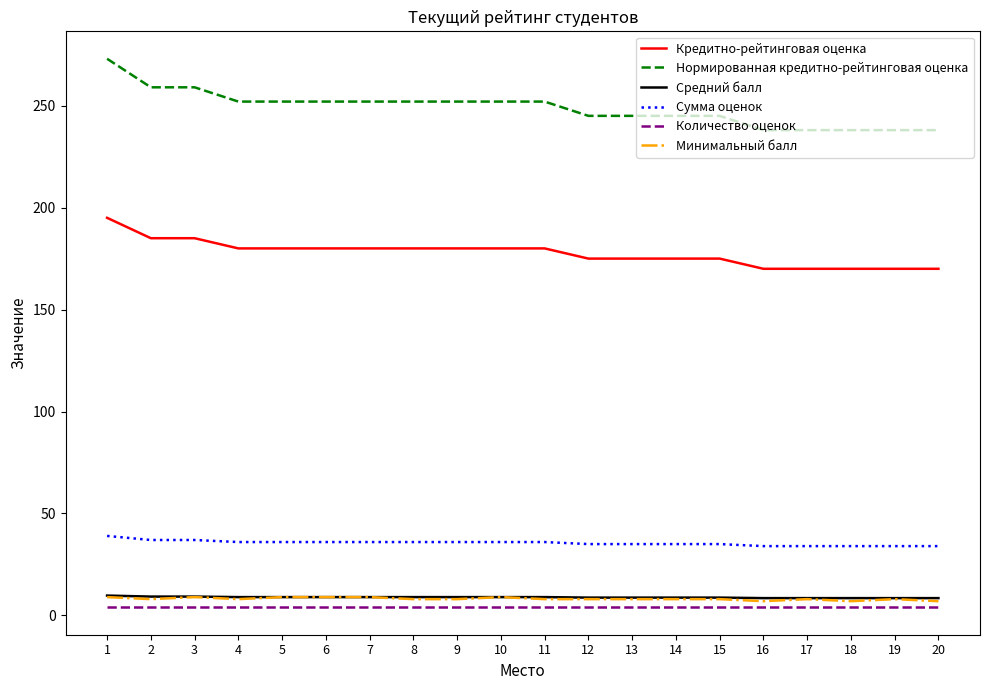

Which series has the largest range (max minus min)?

Нормированная кредитно-рейтинговая оценка